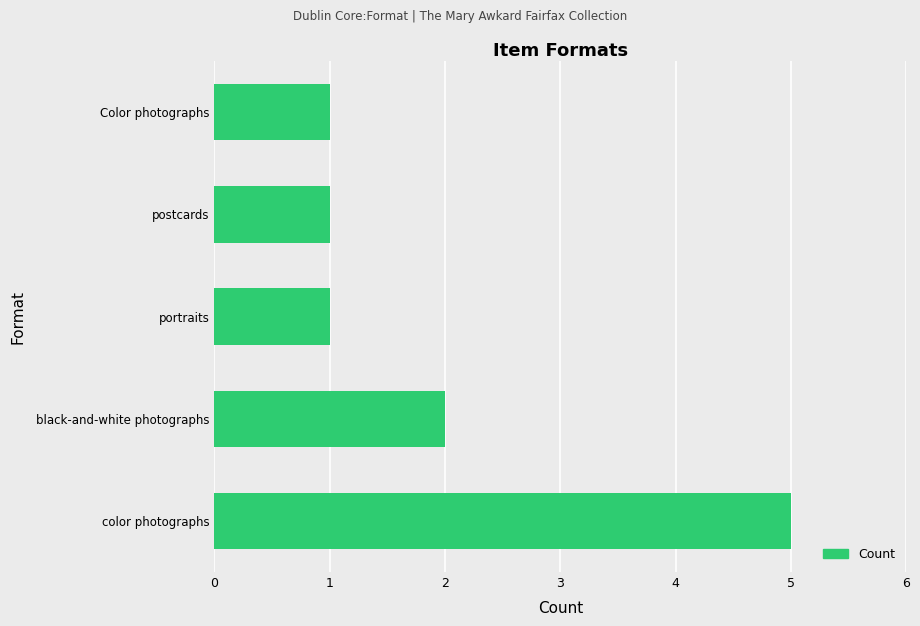

What is the sum of all values?

10